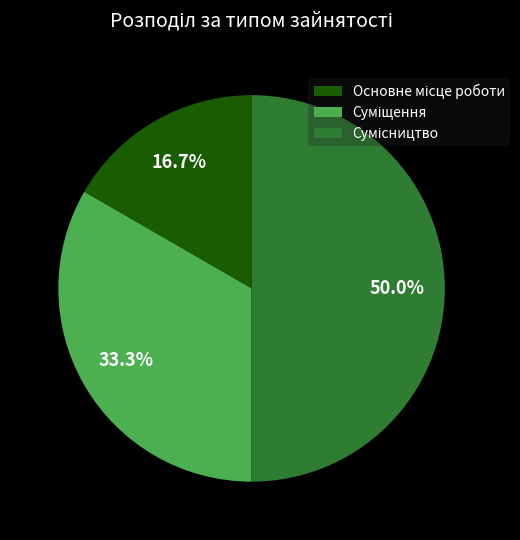

What percentage is the Сумісництво slice, to the nearest percent?

50%